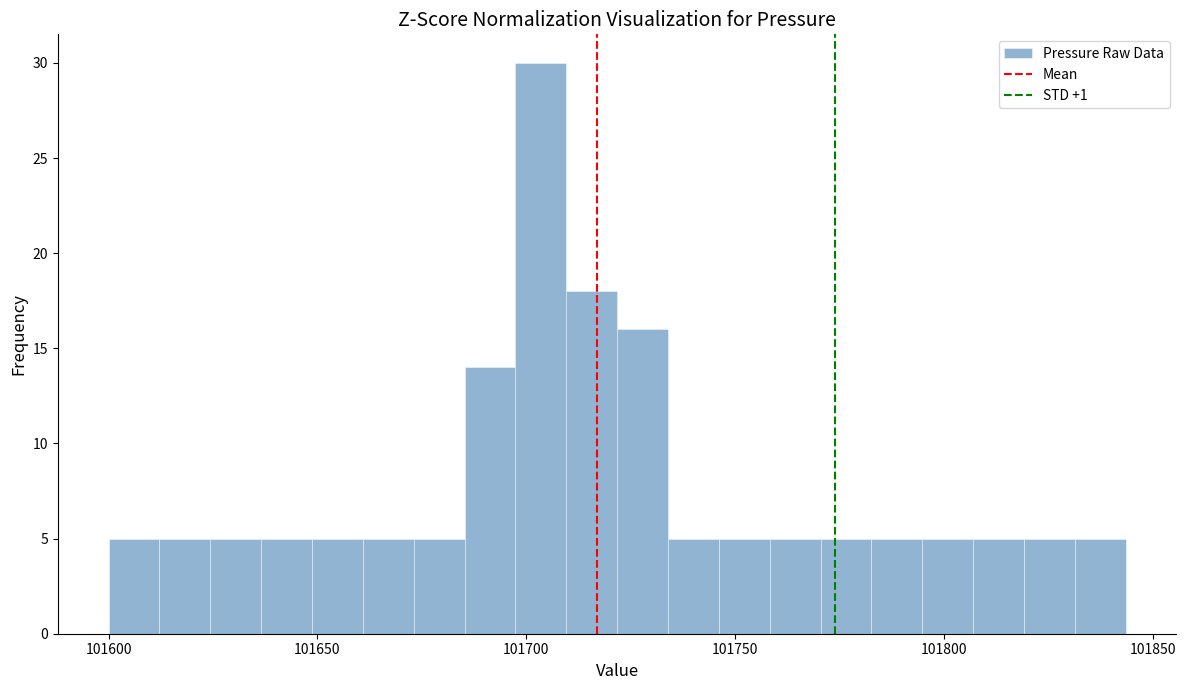

Around what value on the x-axis is the tallest bar? Give the approximate position of its centre, as read against the axis.

101705